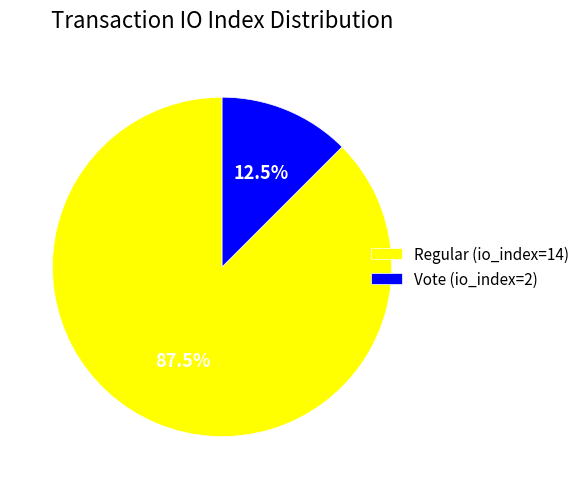

True or false: Regular (io_index=14) accounts for 96% of the total.

False